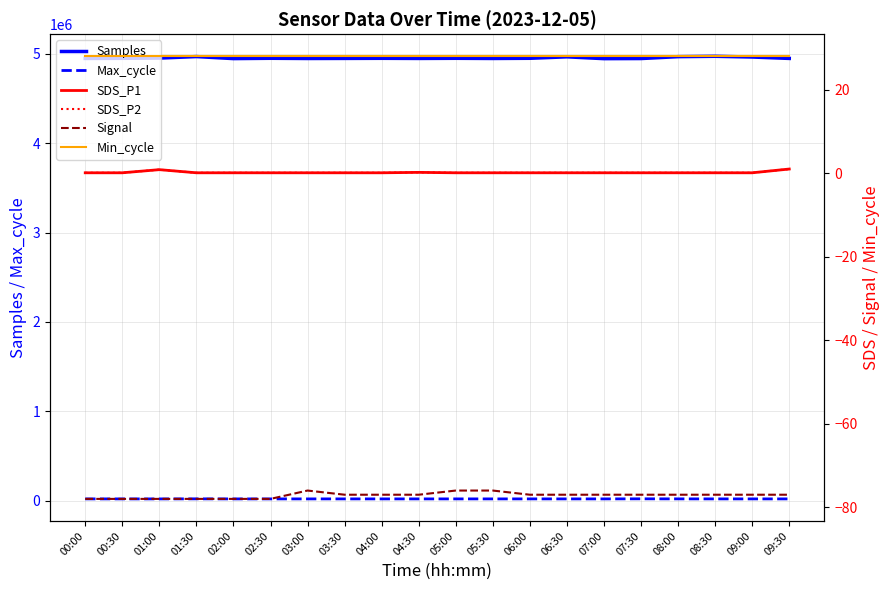

What is the label of the 17th point from the left?

08:00